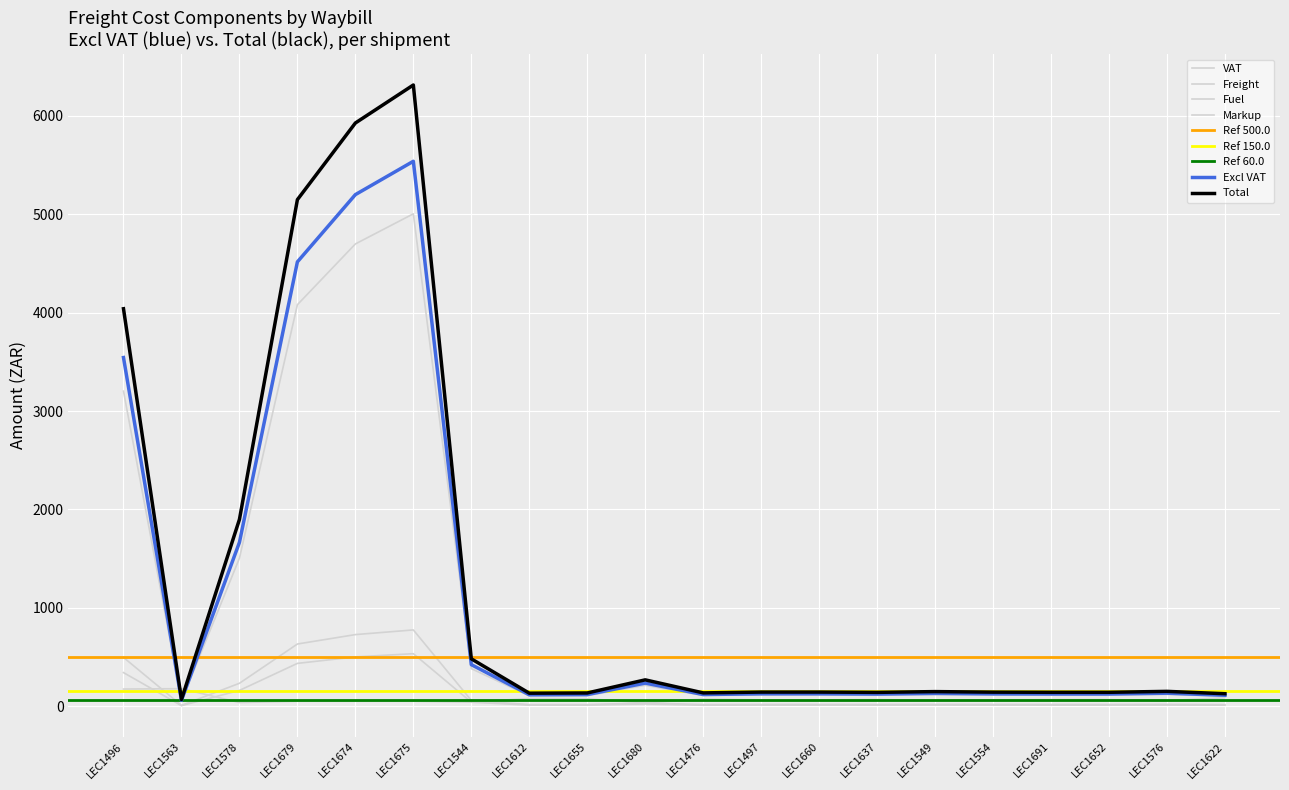

Reading left to right, extract all data points from this chart.

Excl VAT: 3544.0	59.6	1665.4	4516.5	5200.0	5538.9	422.7	116.2	118.2	235.1	118.9	126.2	126.2	123.5	130.4	125.6	124.2	124.2	132.5	111.6
VAT: 496.2	8.3	233.2	632.3	728.0	775.5	59.2	16.3	16.6	32.9	16.6	17.7	17.7	17.3	18.2	17.6	17.4	17.4	18.6	15.6
Total: 4040.2	68.0	1898.5	5148.8	5928.0	6314.4	481.8	132.4	134.7	268.0	135.5	143.8	143.8	140.8	148.6	143.2	141.6	141.6	151.0	127.2
Freight: 3202.3	53.9	1504.8	4081.1	4698.7	5004.9	381.9	105.0	106.8	212.4	108.6	114.0	114.0	111.6	117.8	113.5	112.2	112.2	119.7	100.8
Fuel: 341.7	5.8	160.6	435.4	501.4	534.0	40.8	11.2	11.4	22.7	10.3	12.2	12.2	11.9	12.6	12.1	12.0	12.0	12.8	10.8
Markup: 174.6	178.3	37.4	50.9	50.9	50.9	41.5	78.6	75.6	35.4	72.7	64.5	64.5	68.0	59.2	65.2	67.1	67.1	56.6	86.0